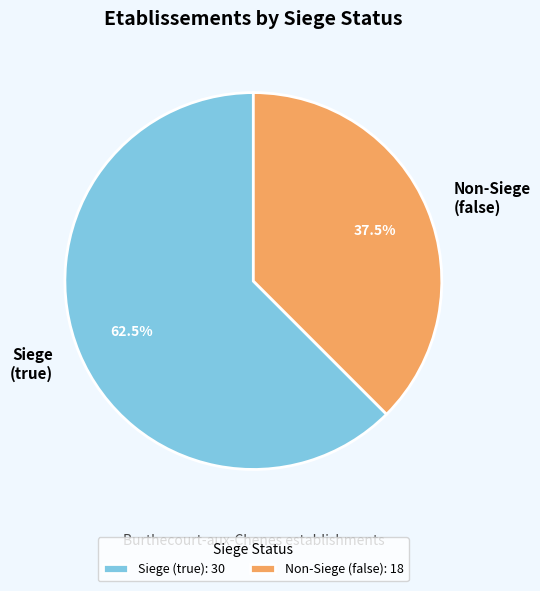

Is there any slice that represents more than half of the pie?

Yes